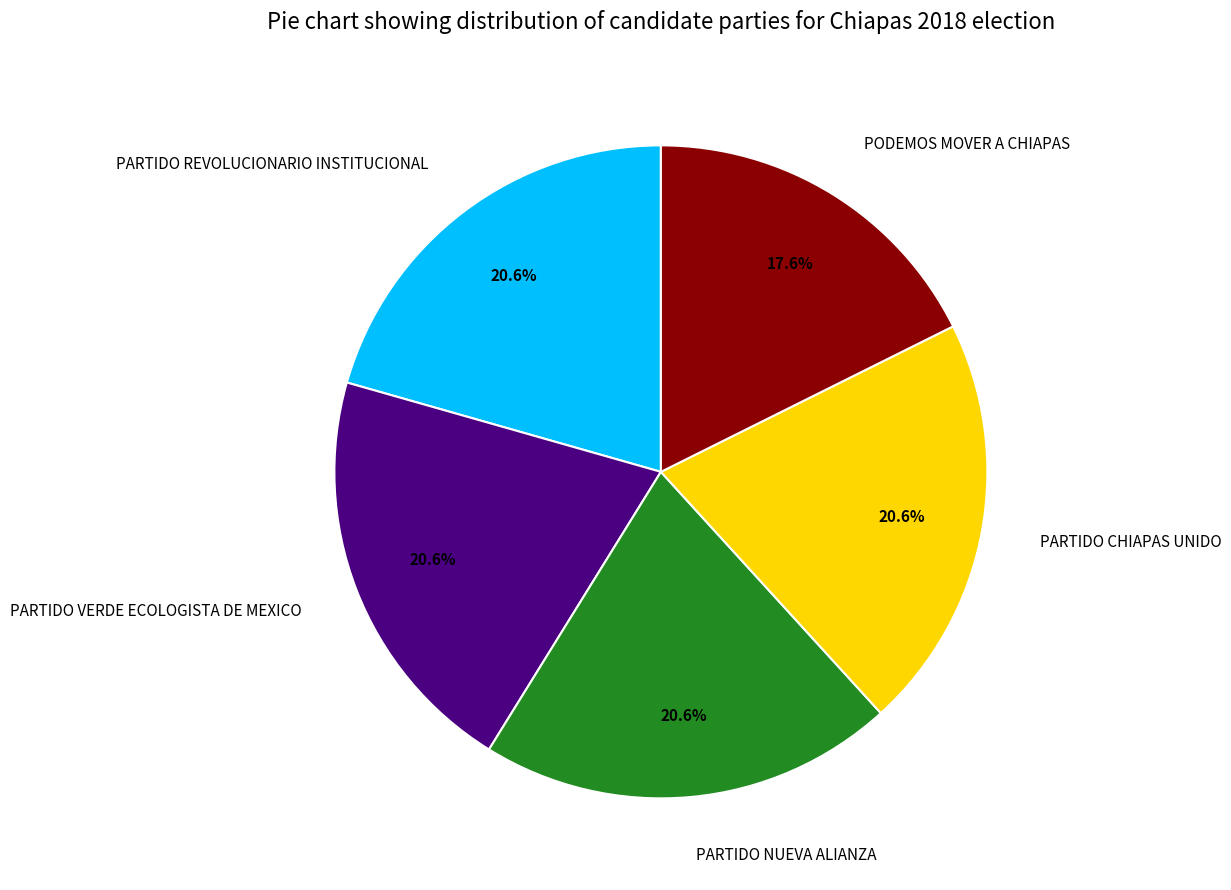

Which has a higher value, PODEMOS MOVER A CHIAPAS or PARTIDO NUEVA ALIANZA?

PARTIDO NUEVA ALIANZA